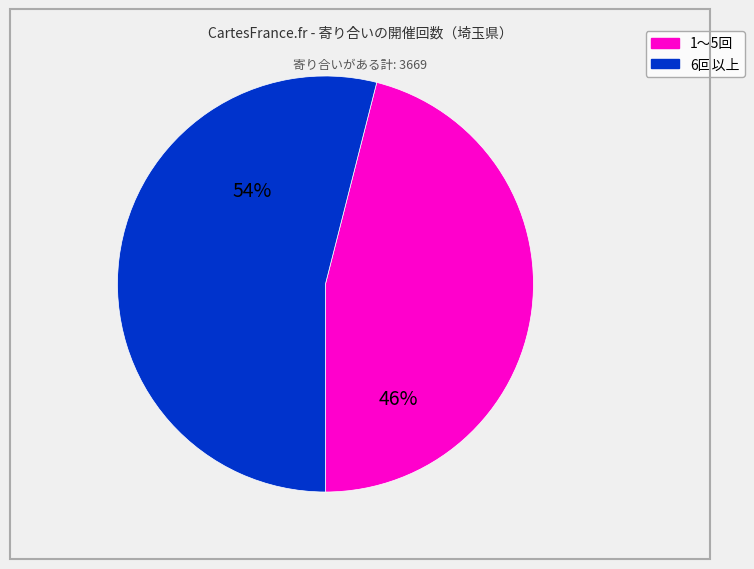

Is it true that 1～5回 is 35% of the pie?

False